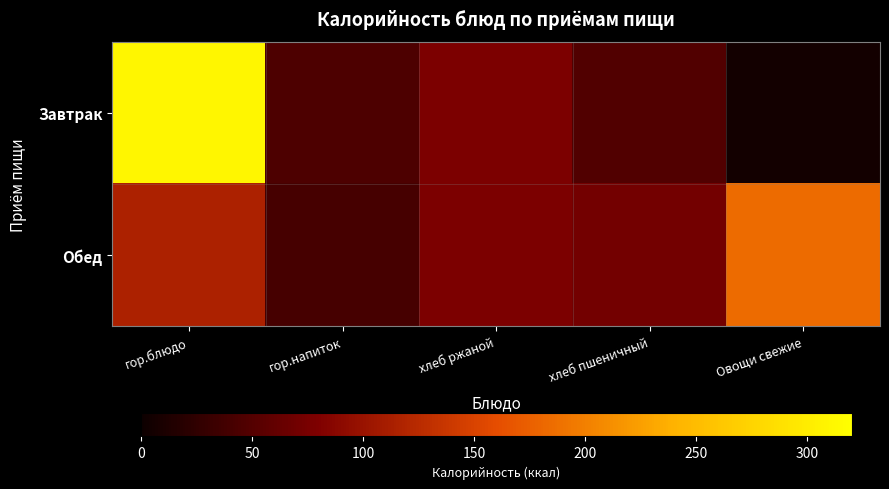

Which series changed the most between гор.напиток and хлеб пшеничный?

Обед